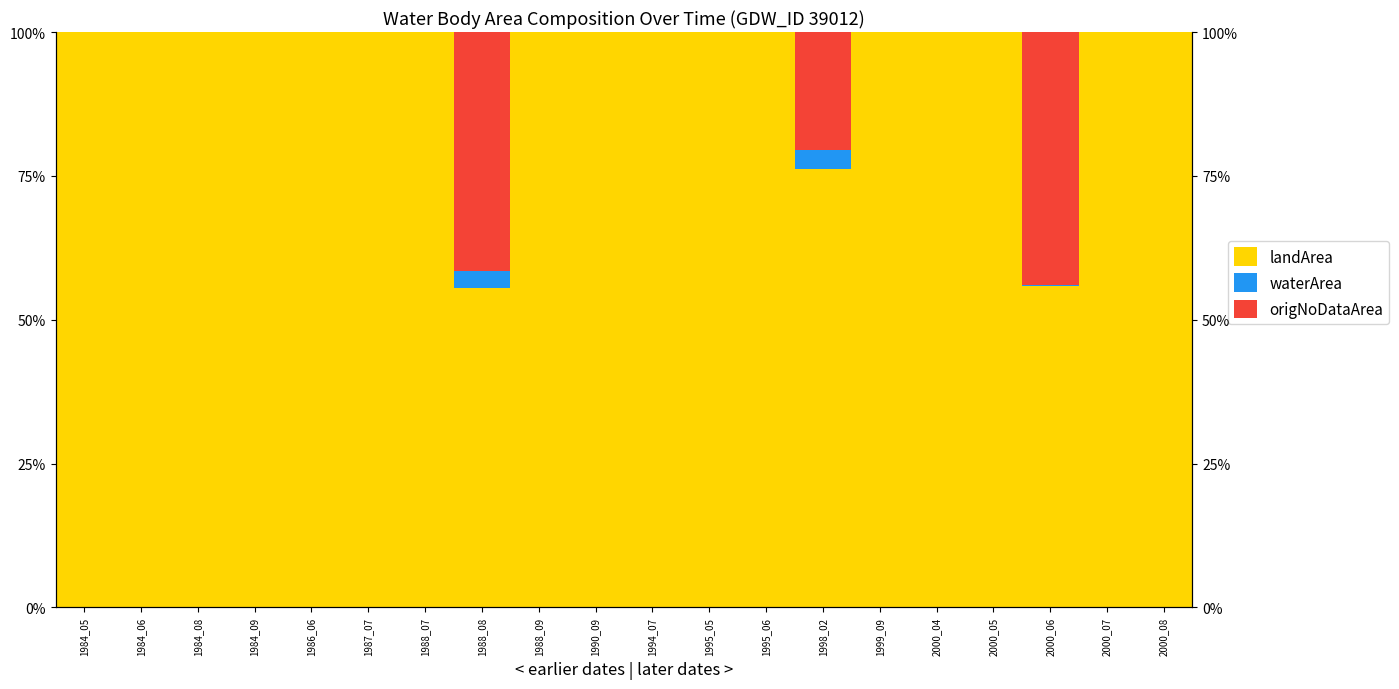

At which category is the sum across all series the highest?

2000_06